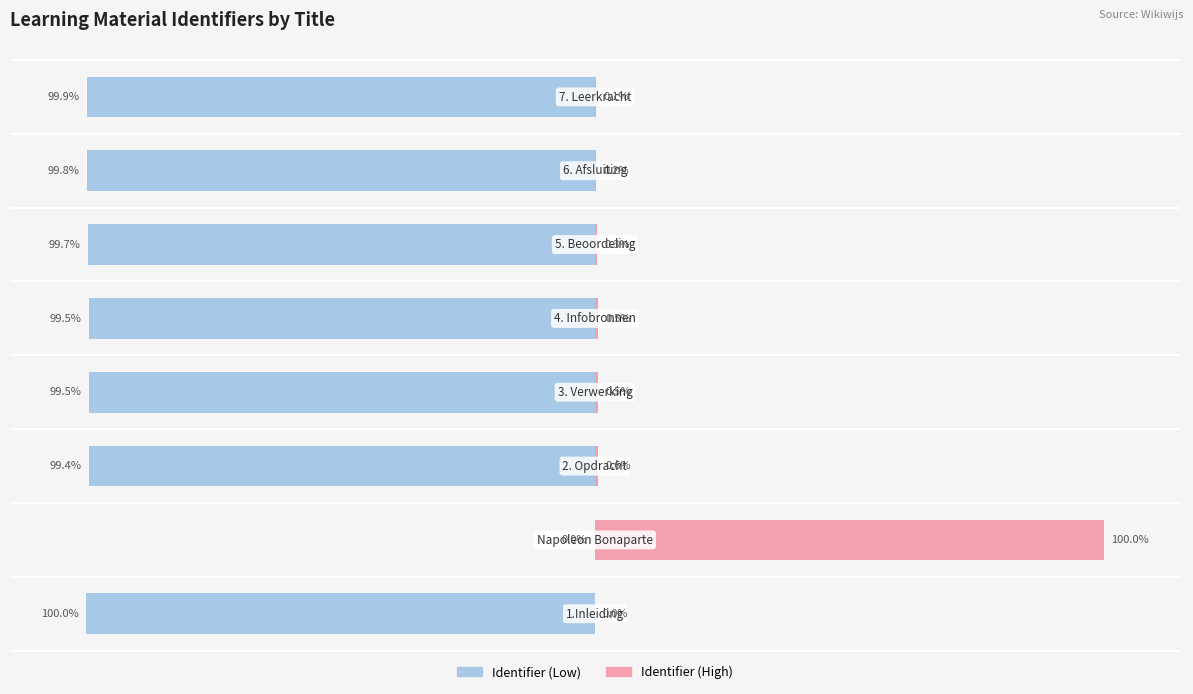

Which series changed the most between 0 and 3?

Identifier (Low)